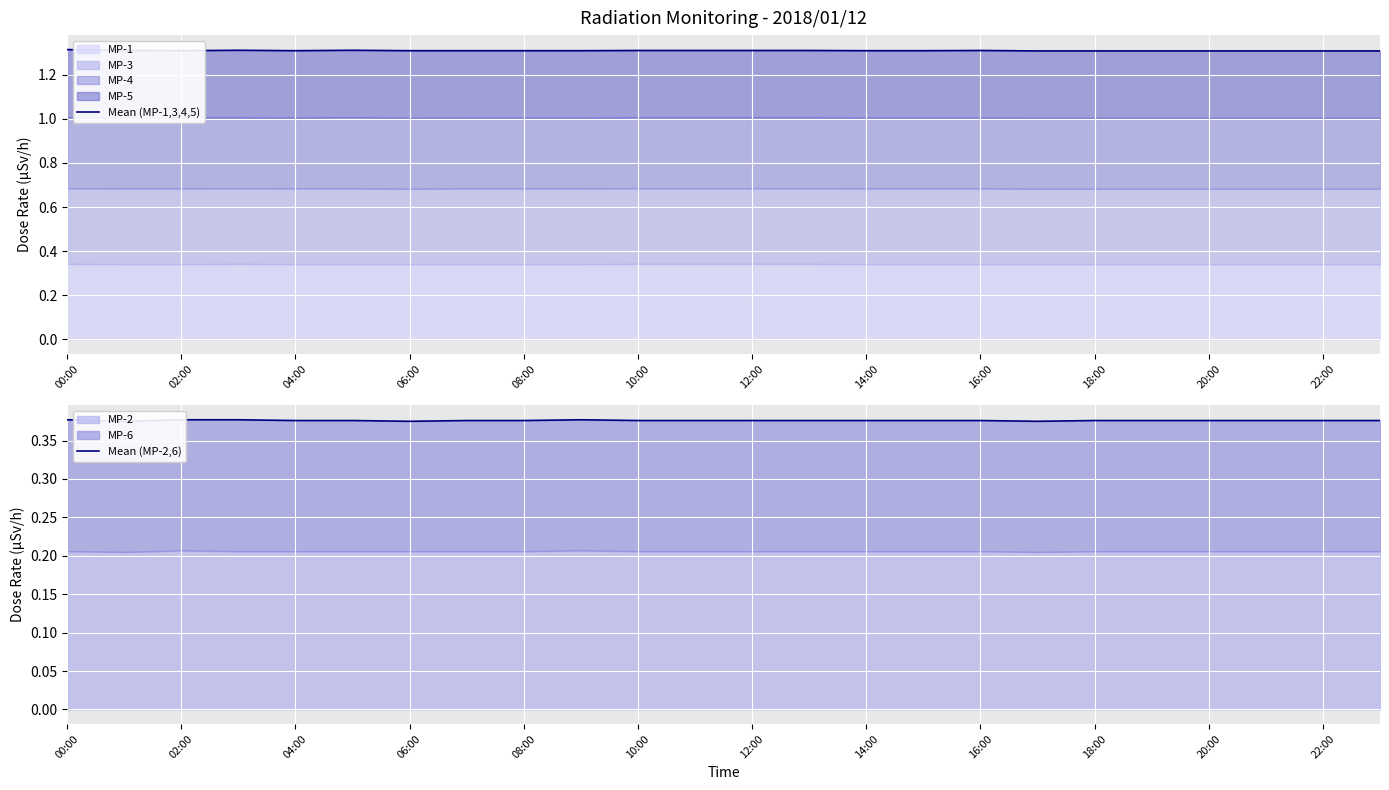

What is the total value across all series at 06:00?

1.7